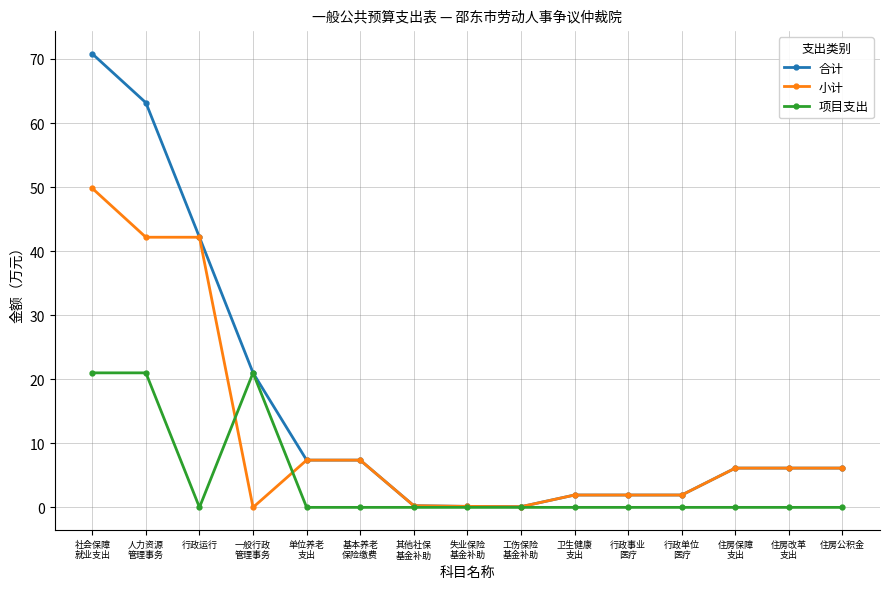

List the series in order of their overall mean, highest first.

合计, 小计, 项目支出